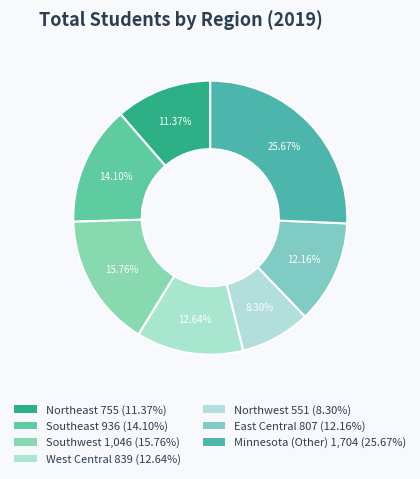

What is the change in value from Southwest to East Central?

-239